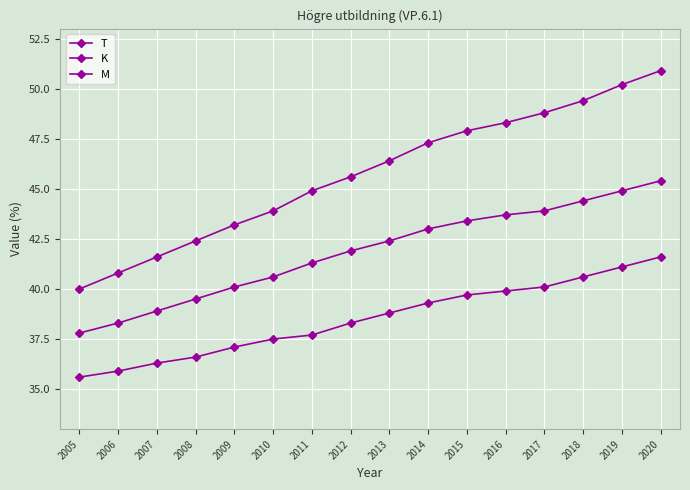

Count the number of categories in the chart.

16